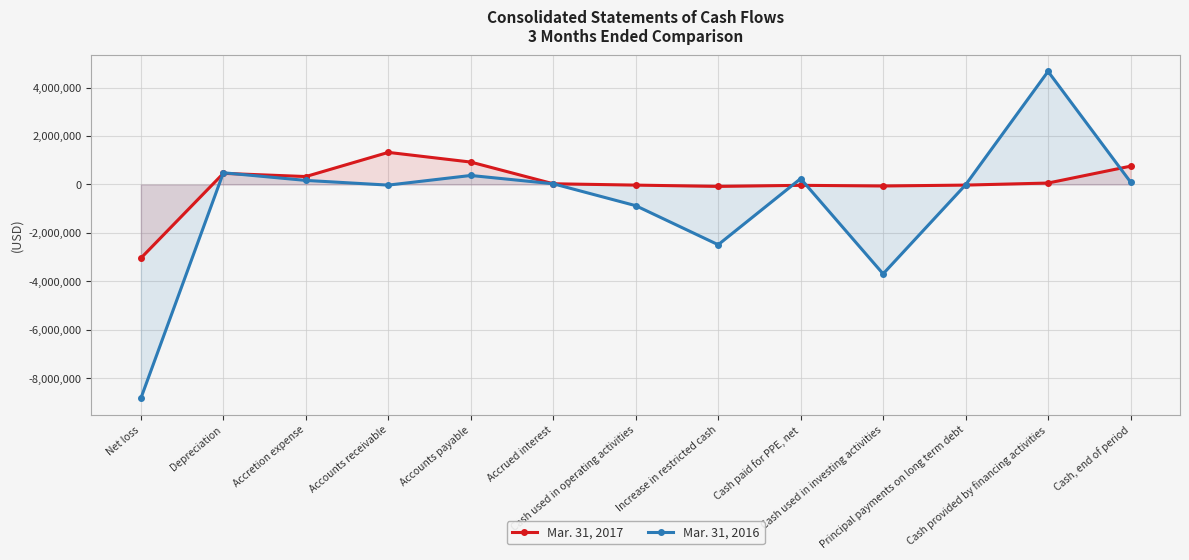

What are all the series names shown in the legend?

Mar. 31, 2017, Mar. 31, 2016